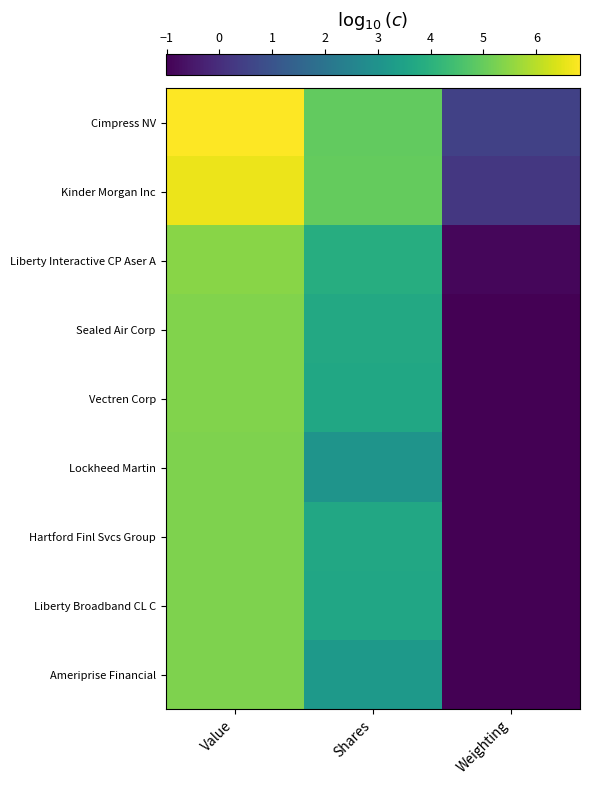

Reading right to left, list all the values displayed in this chart.

Cimpress NV: Weighting=0.5	Shares=5.0	Value=6.8
Kinder Morgan Inc: Weighting=0.3	Shares=5.0	Value=6.6
Liberty Interactive CP Aser A: Weighting=-0.9	Shares=3.9	Value=5.4
Sealed Air Corp: Weighting=-1.0	Shares=3.7	Value=5.3
Vectren Corp: Weighting=-1.0	Shares=3.7	Value=5.3
Lockheed Martin: Weighting=-1.0	Shares=3.0	Value=5.3
Hartford Finl Svcs Group: Weighting=-1.0	Shares=3.7	Value=5.3
Liberty Broadband CL C: Weighting=-1.0	Shares=3.6	Value=5.3
Ameriprise Financial: Weighting=-1.0	Shares=3.2	Value=5.3